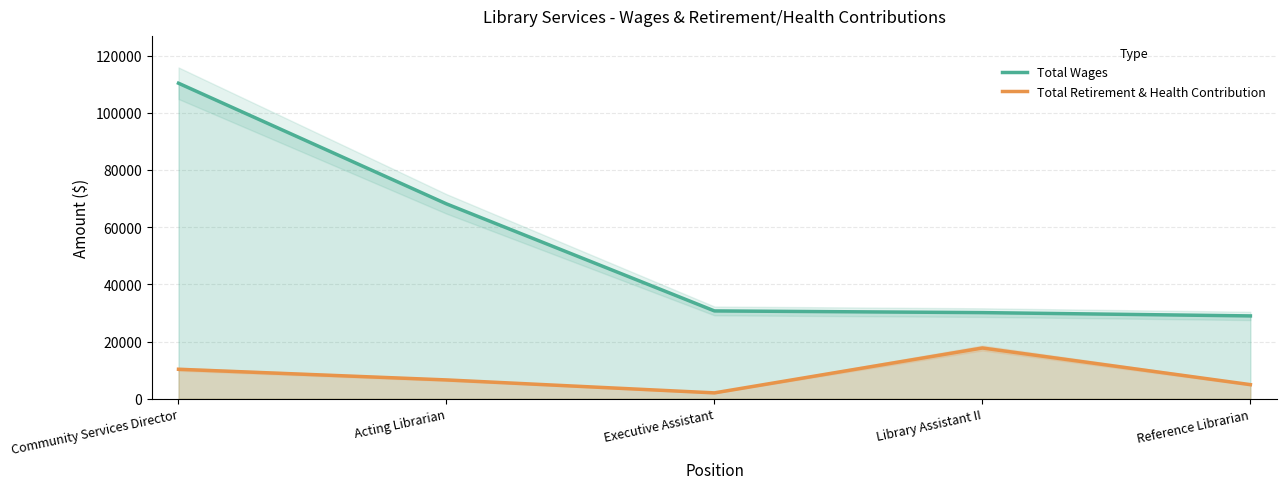

What is the highest value of the Total Wages series?

110321